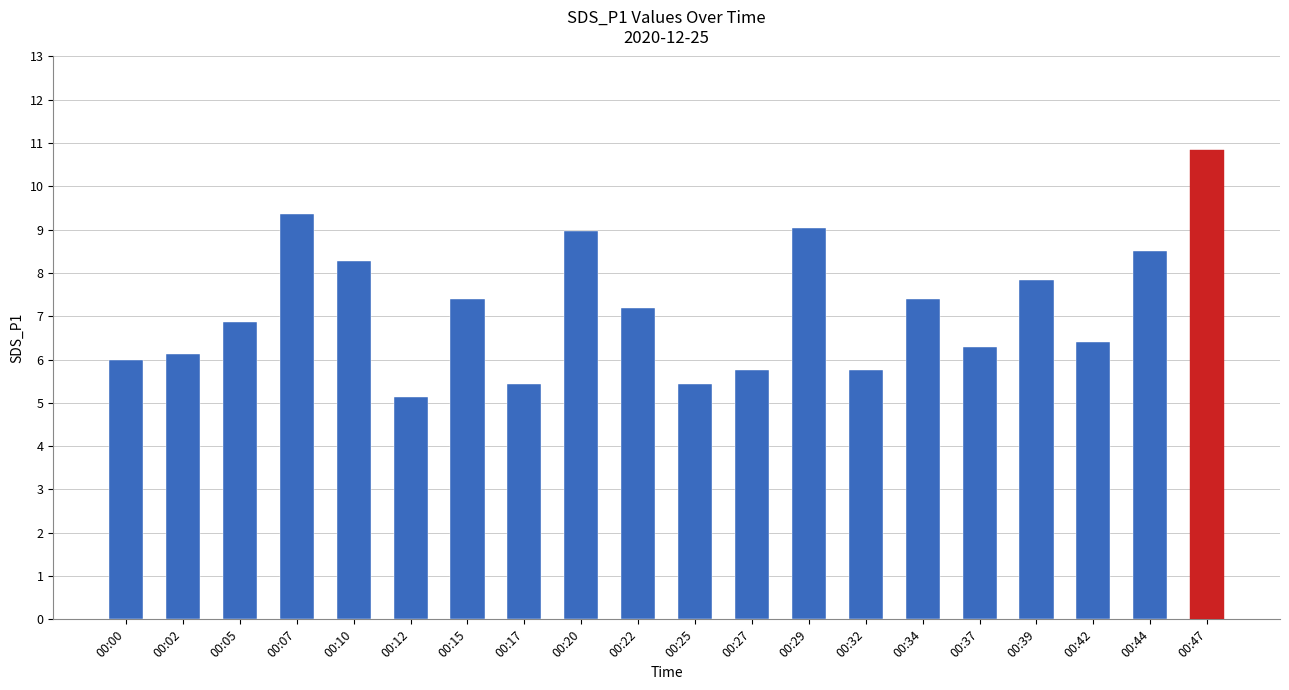

What is the value of the 19th bar from the left?

8.5